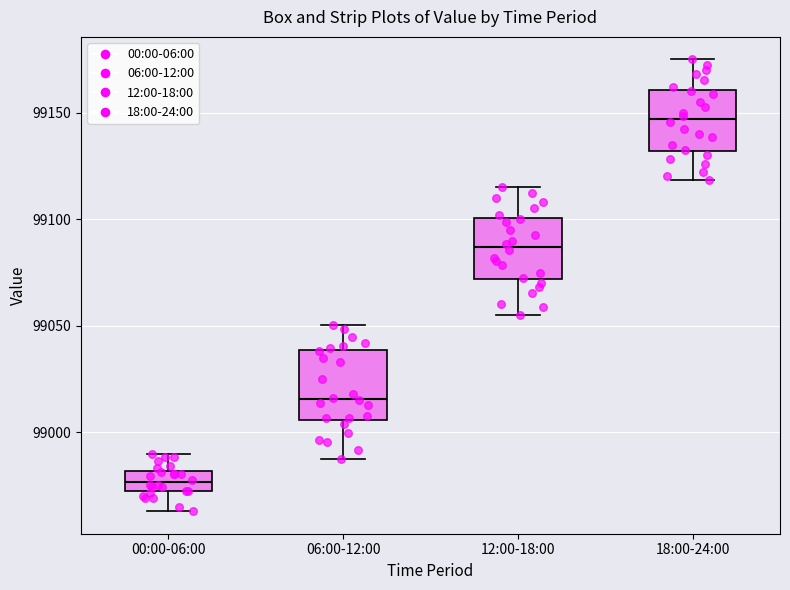

Which box's median line is the lowest?

00:00-06:00